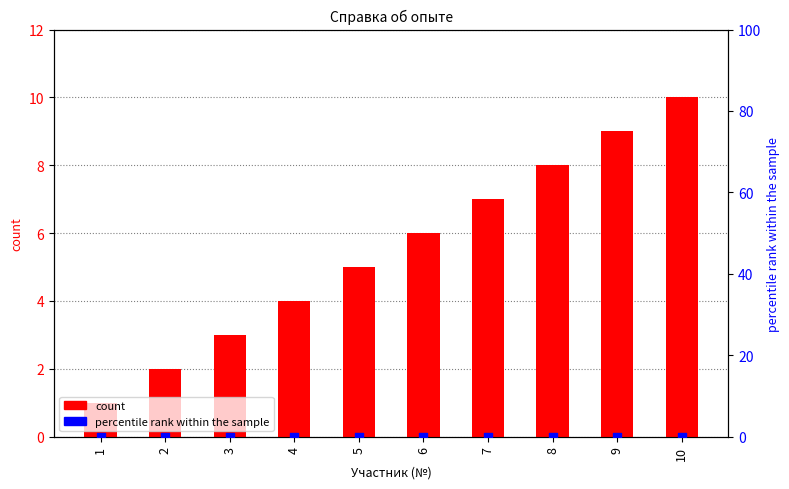

Is the value of count at 1 greater than the value of percentile rank within the sample at 10?

Yes